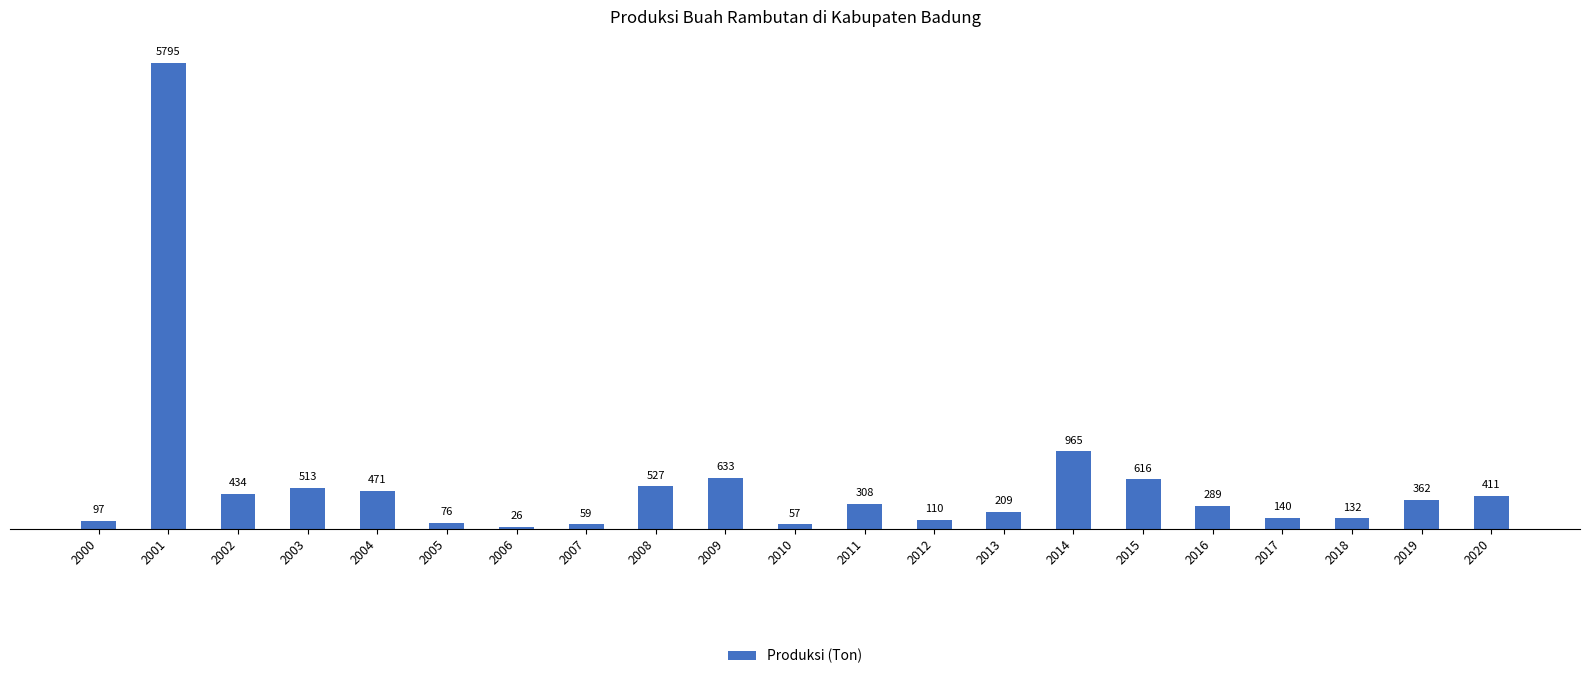

Approximately how many times larger is the value at 2011 compared to 2019?

0.9